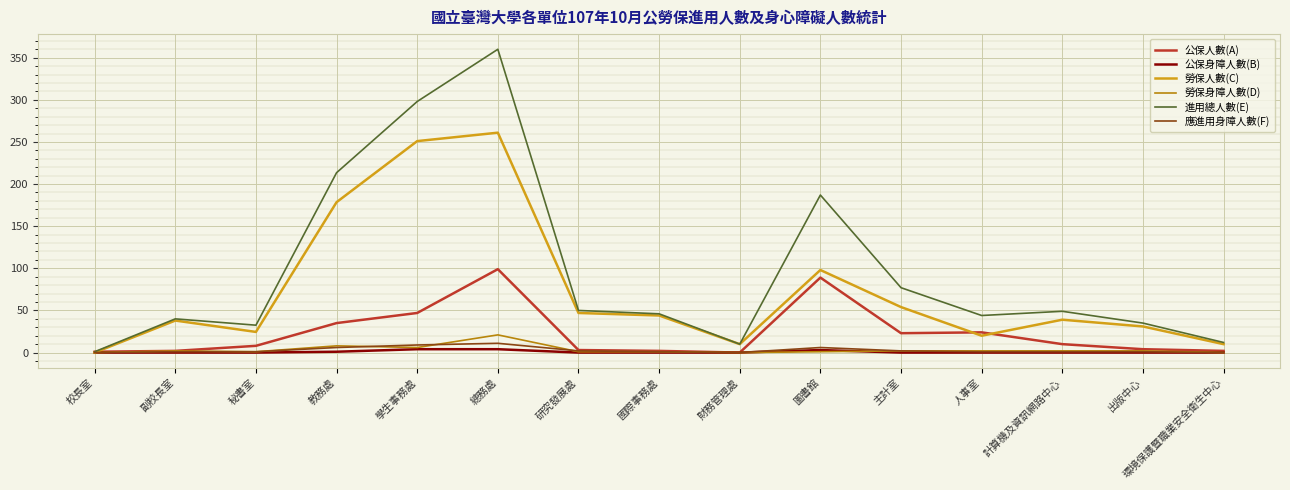

What is the sum of the 勞保身障人數(D) values at 校長室 and 研究發展處?

1.0